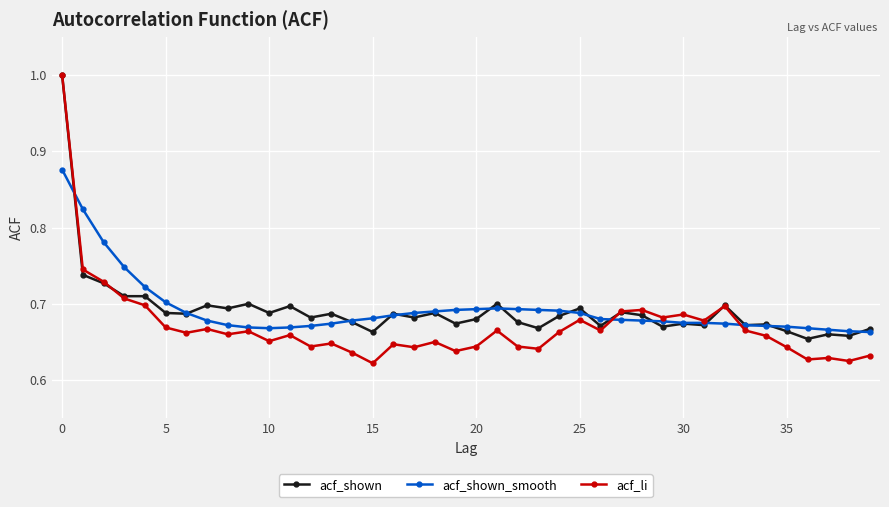

Which series has the widest spread of values?

acf_li